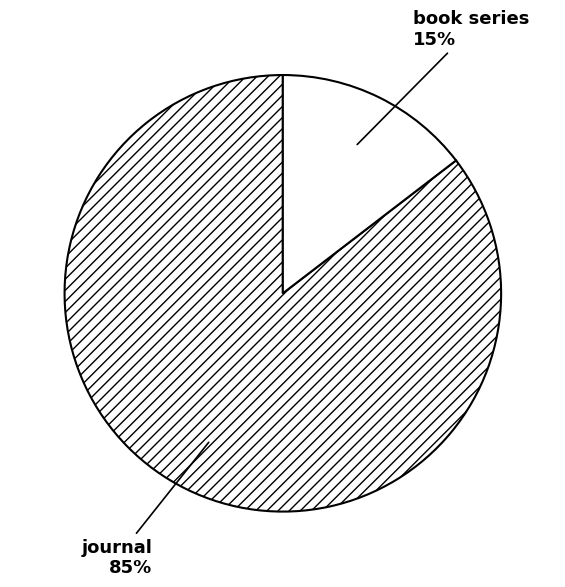

Count the number of slices in the pie.

2